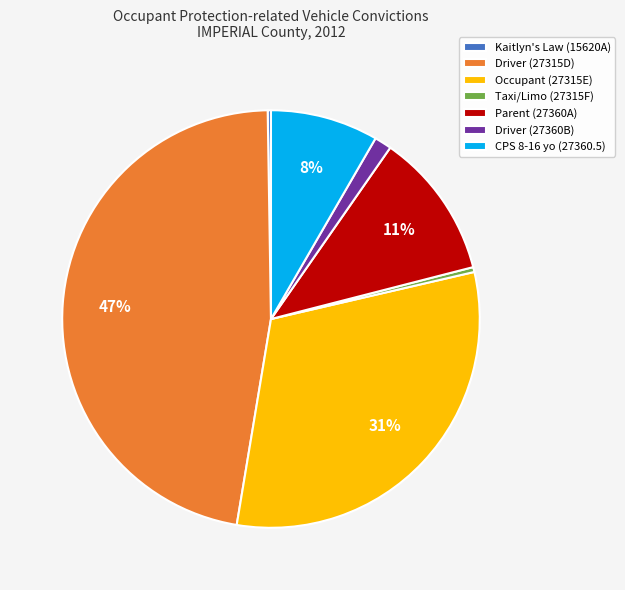

To the nearest percent, what portion does Parent (27360A) represent?

11%